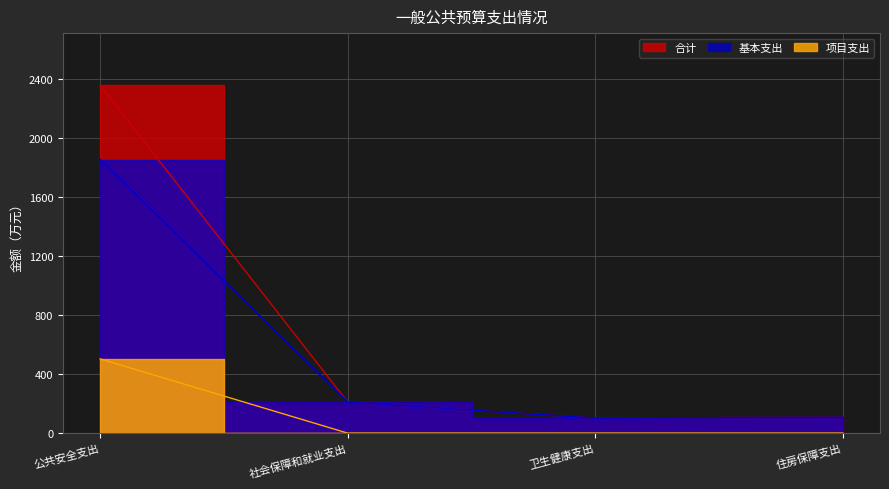

Reading left to right, what are all the values shown in this chart?

合计: 公共安全支出=2356.6	社会保障和就业支出=210.7	卫生健康支出=101.7	住房保障支出=106.5
基本支出: 公共安全支出=1853.5	社会保障和就业支出=210.7	卫生健康支出=101.7	住房保障支出=106.5
项目支出: 公共安全支出=503.0	社会保障和就业支出=0.0	卫生健康支出=0.0	住房保障支出=0.0